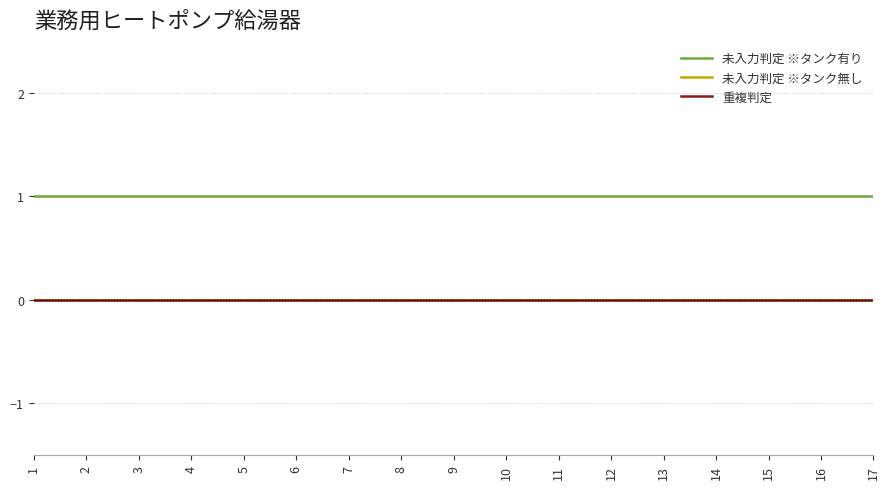

Reading left to right, list all the values displayed in this chart.

未入力判定 ※タンク有り: 1=1	2=1	3=1	4=1	5=1	6=1	7=1	8=1	9=1	10=1	11=1	12=1	13=1	14=1	15=1	16=1	17=1
未入力判定 ※タンク無し: 1=0	2=0	3=0	4=0	5=0	6=0	7=0	8=0	9=0	10=0	11=0	12=0	13=0	14=0	15=0	16=0	17=0
重複判定: 1=0	2=0	3=0	4=0	5=0	6=0	7=0	8=0	9=0	10=0	11=0	12=0	13=0	14=0	15=0	16=0	17=0